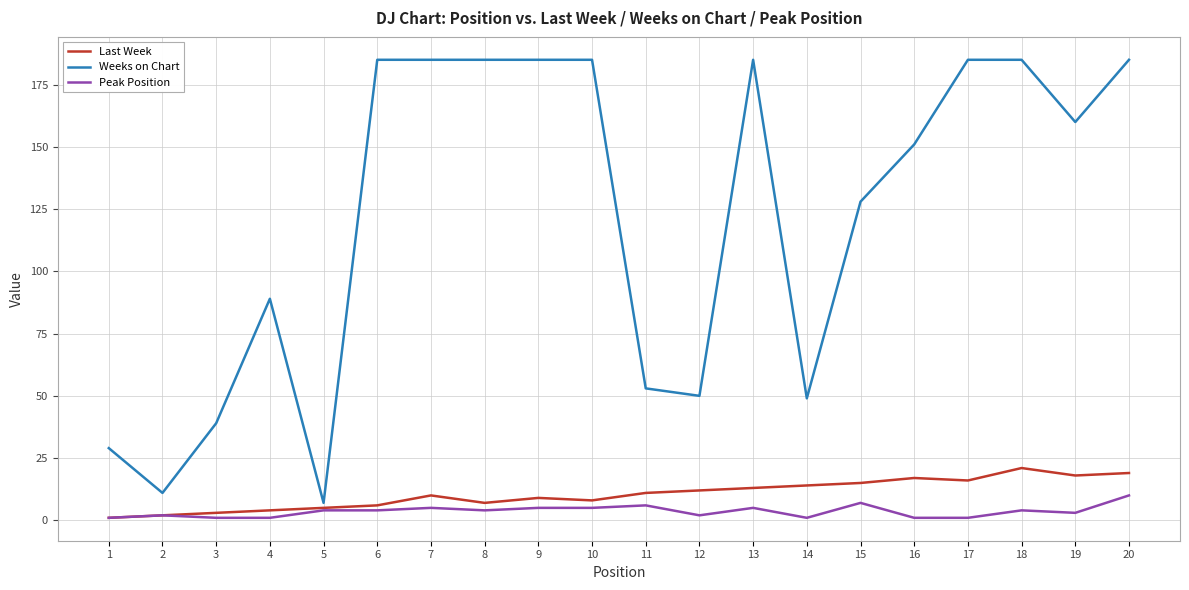

What is the spread (max minus min) of values at 1?

28